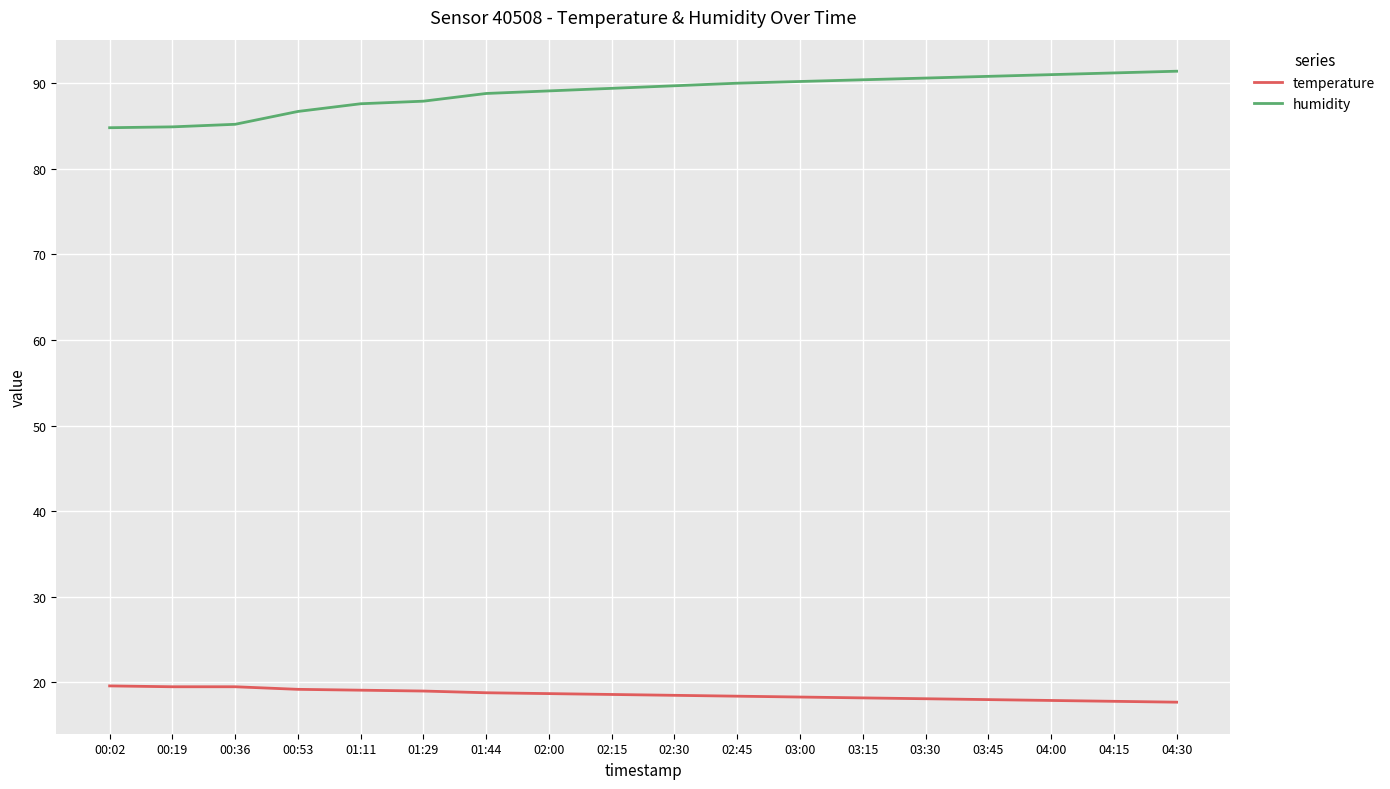

Rank the series by their maximum value, from lowest to highest.

temperature, humidity